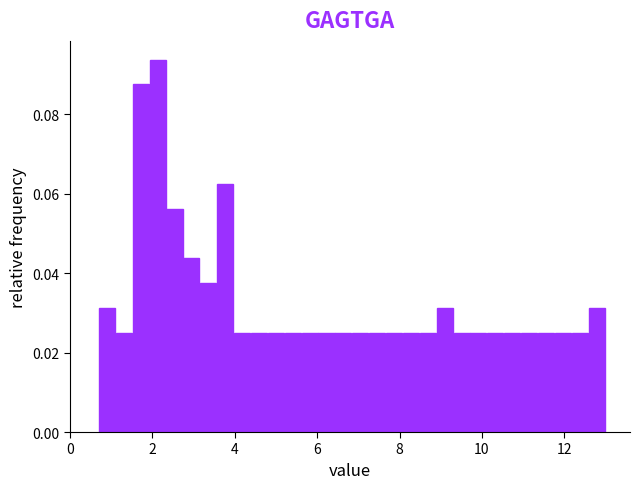

Around what value on the x-axis is the tallest bar? Give the approximate position of its centre, as read against the axis.

2.2